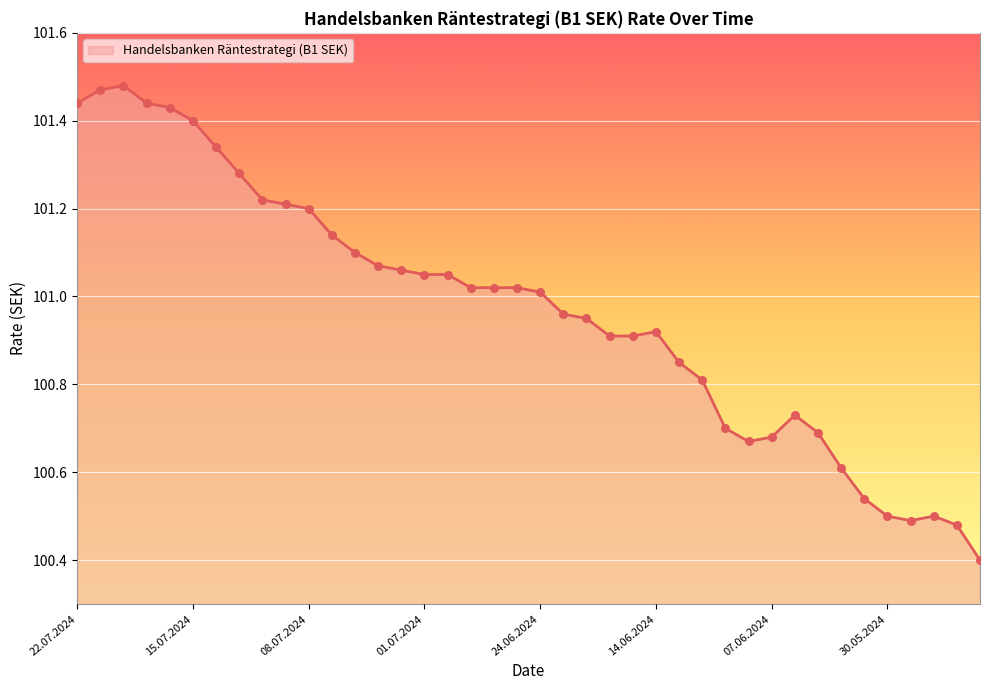

What is the smallest value displayed?

100.4